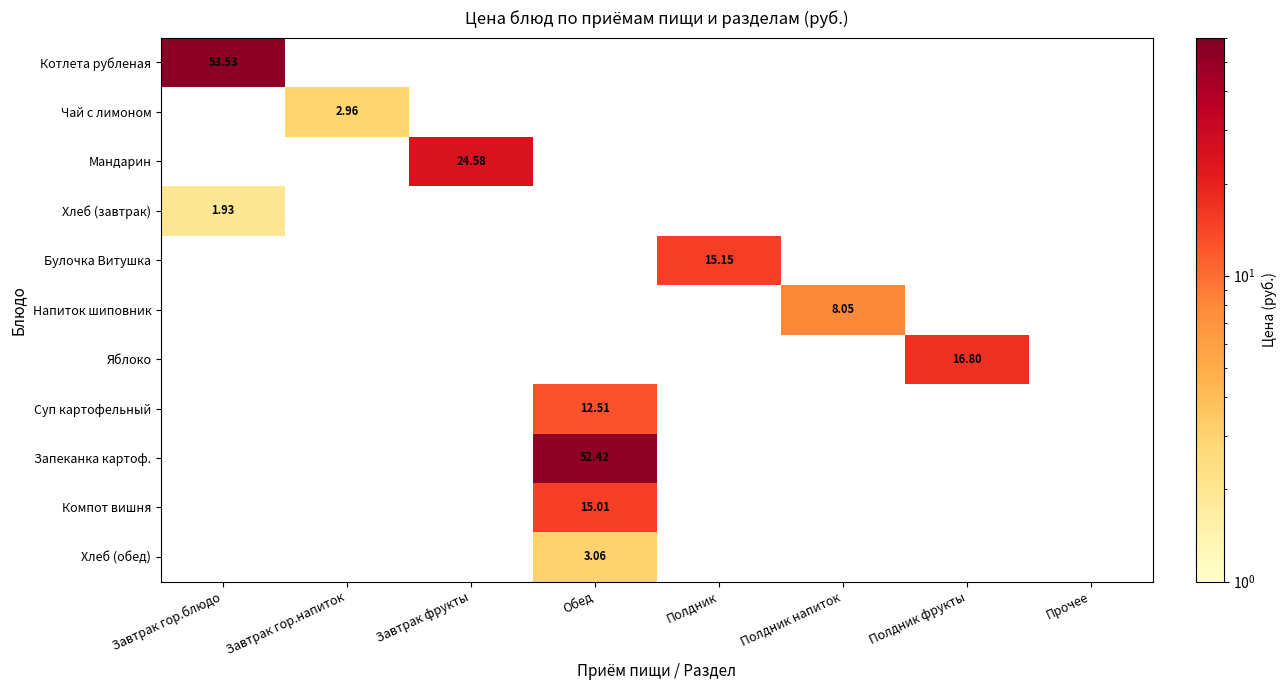

True or false: Хлеб (завтрак) has a value of -1.3 at Прочее.

False